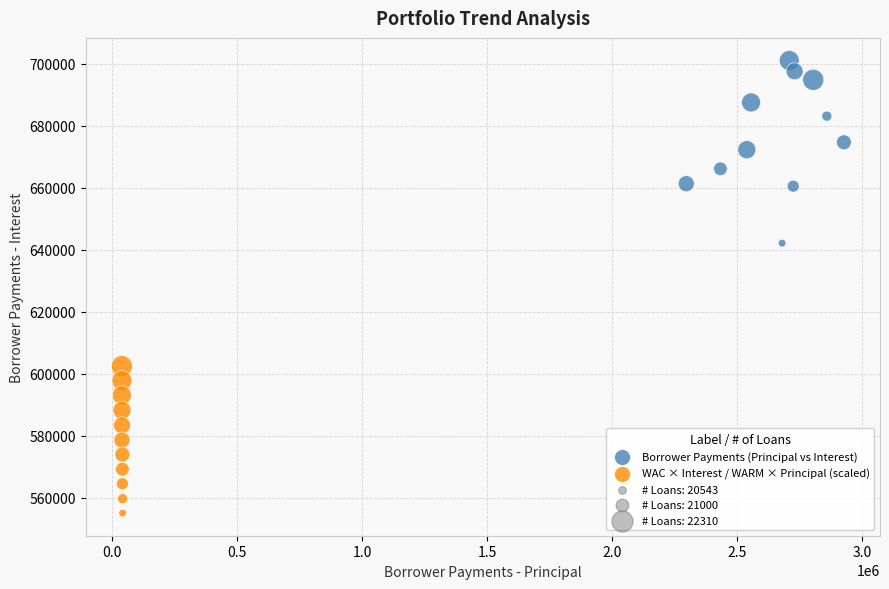

Which series has the widest spread of Y values?

Borrower Payments (Principal vs Interest)